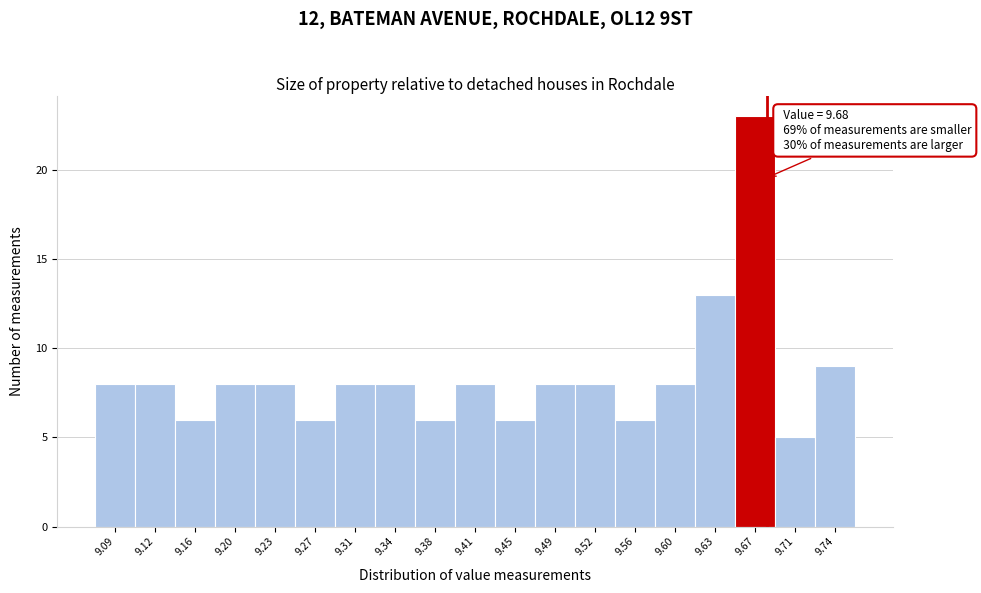

Which range on the x-axis has the tallest bar?

9.650 to 9.685